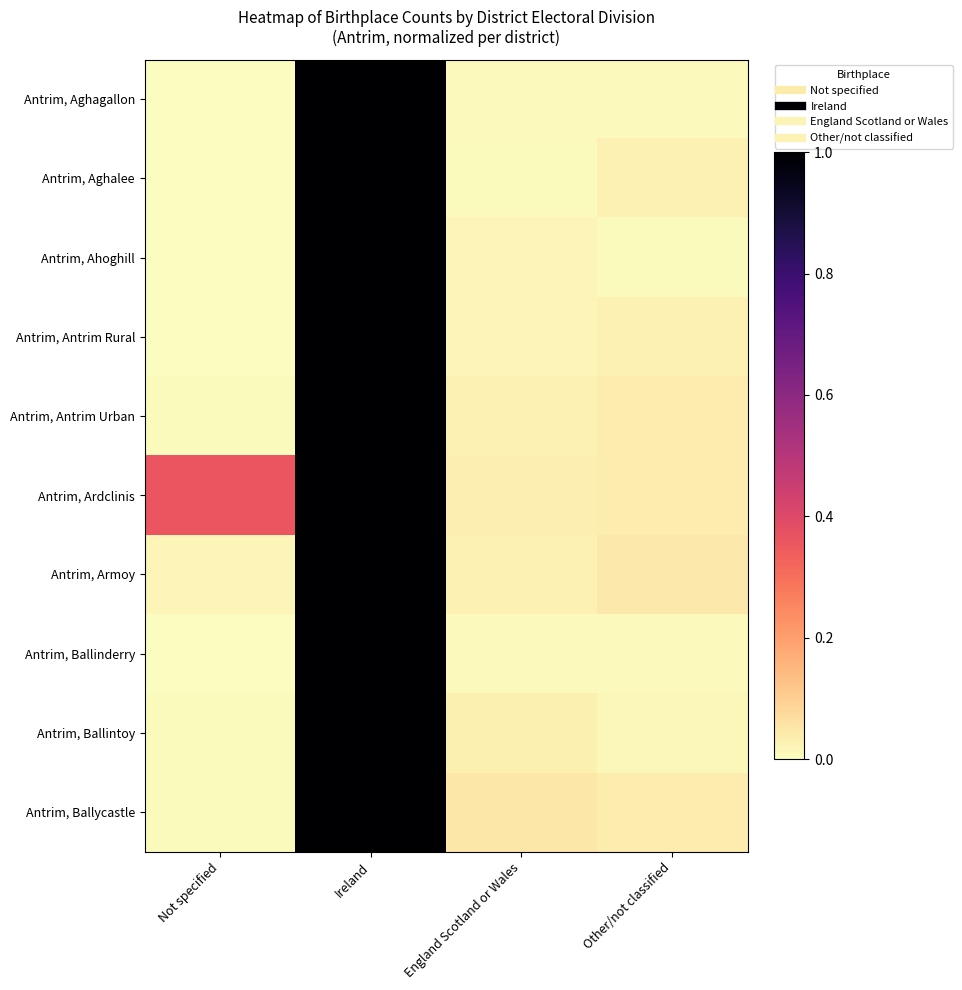

Which has a higher value, England Scotland or Wales or Other/not classified?

England Scotland or Wales